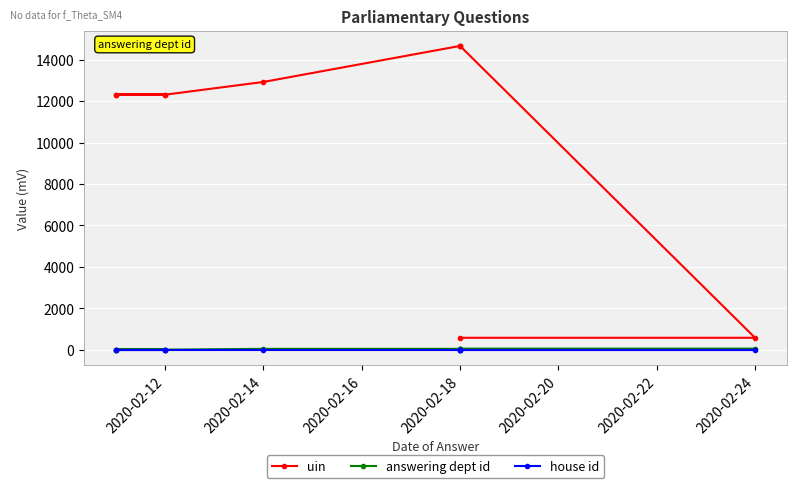

At which category does uin reach its first local peak?

2020-02-18